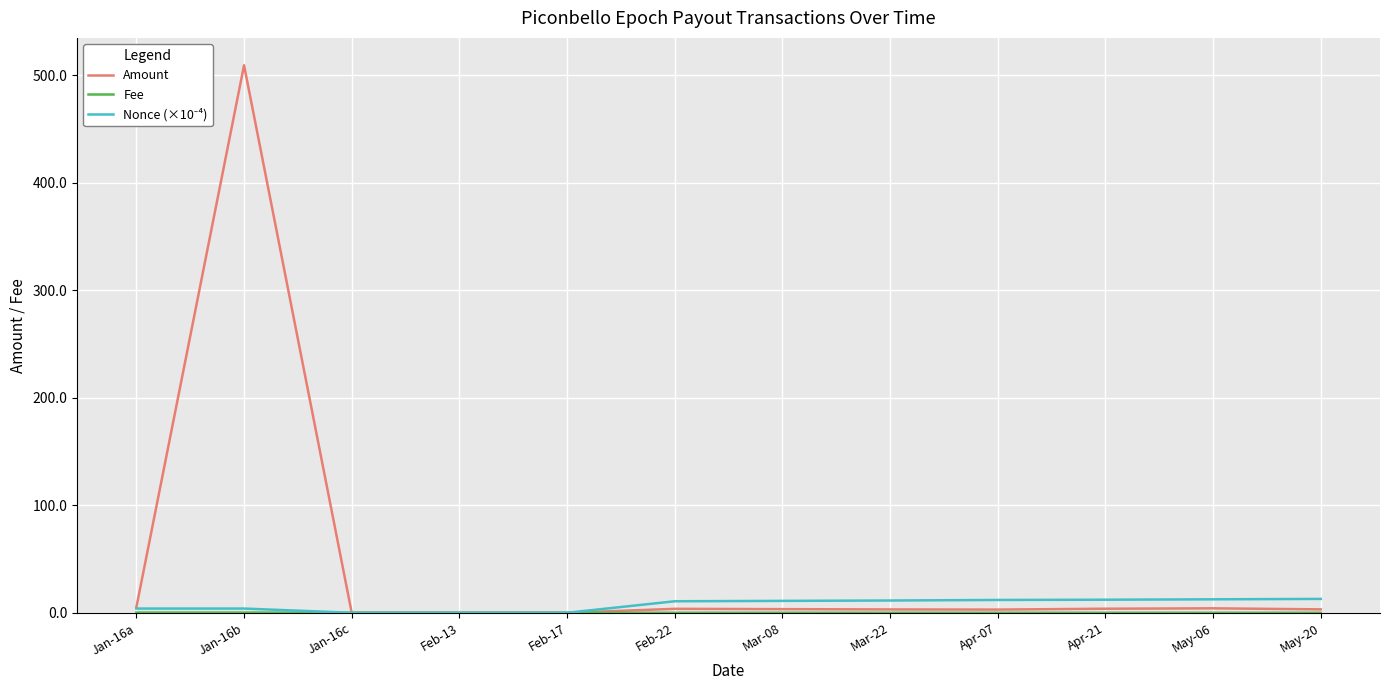

The value of Amount at Jan-16b is 509.1. True or false?

True